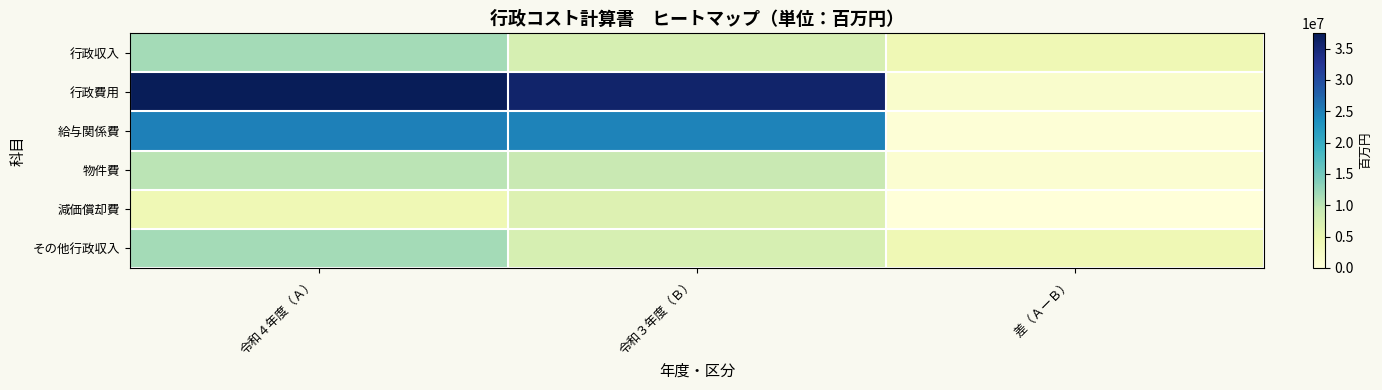

At how many categories does at least one series exceed 15265121?

2